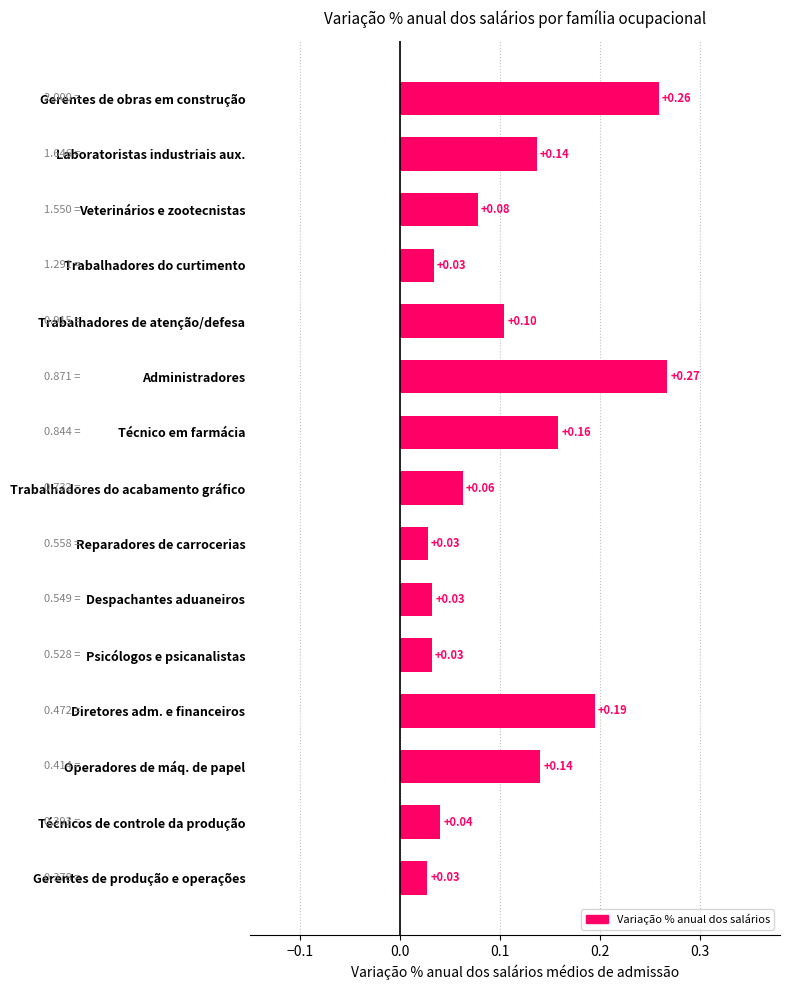

What is the average value?

0.1